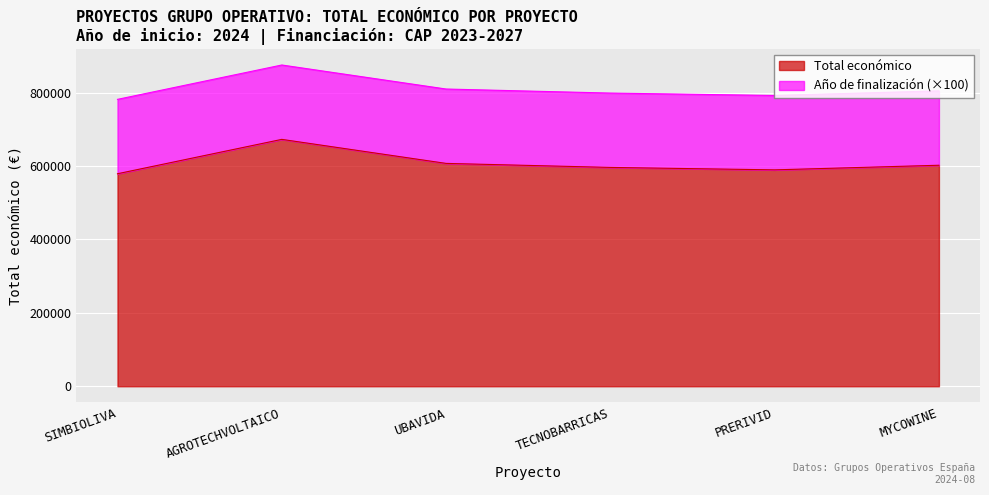

Is it true that the value at TECNOBARRICAS is 596384?

True